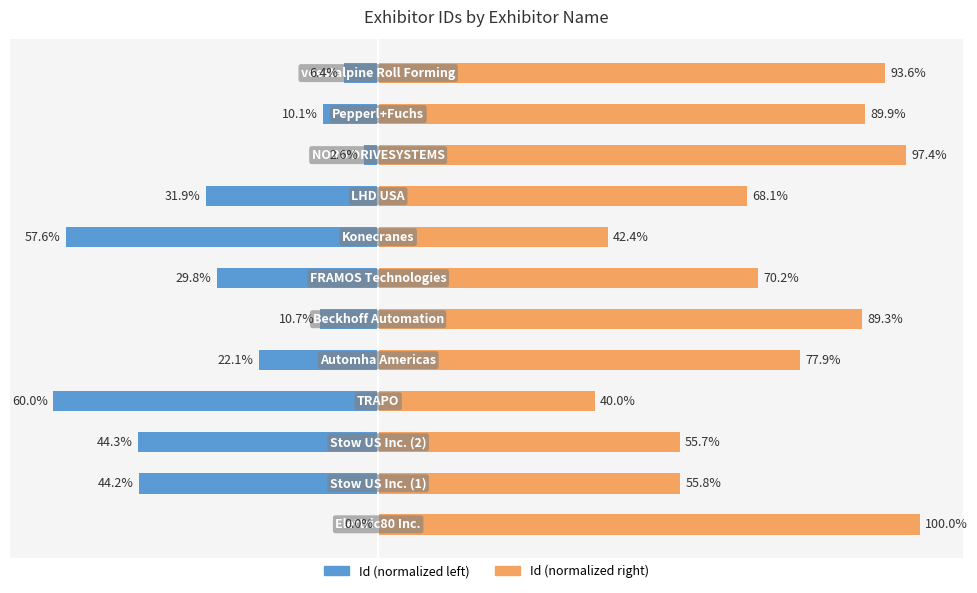

Is it true that Id (normalized right) equals 26.7 at 7?

False